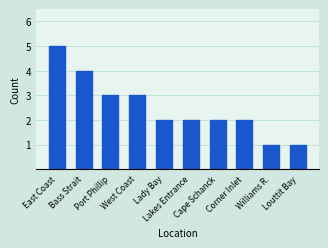

How many bars are there in total?

10